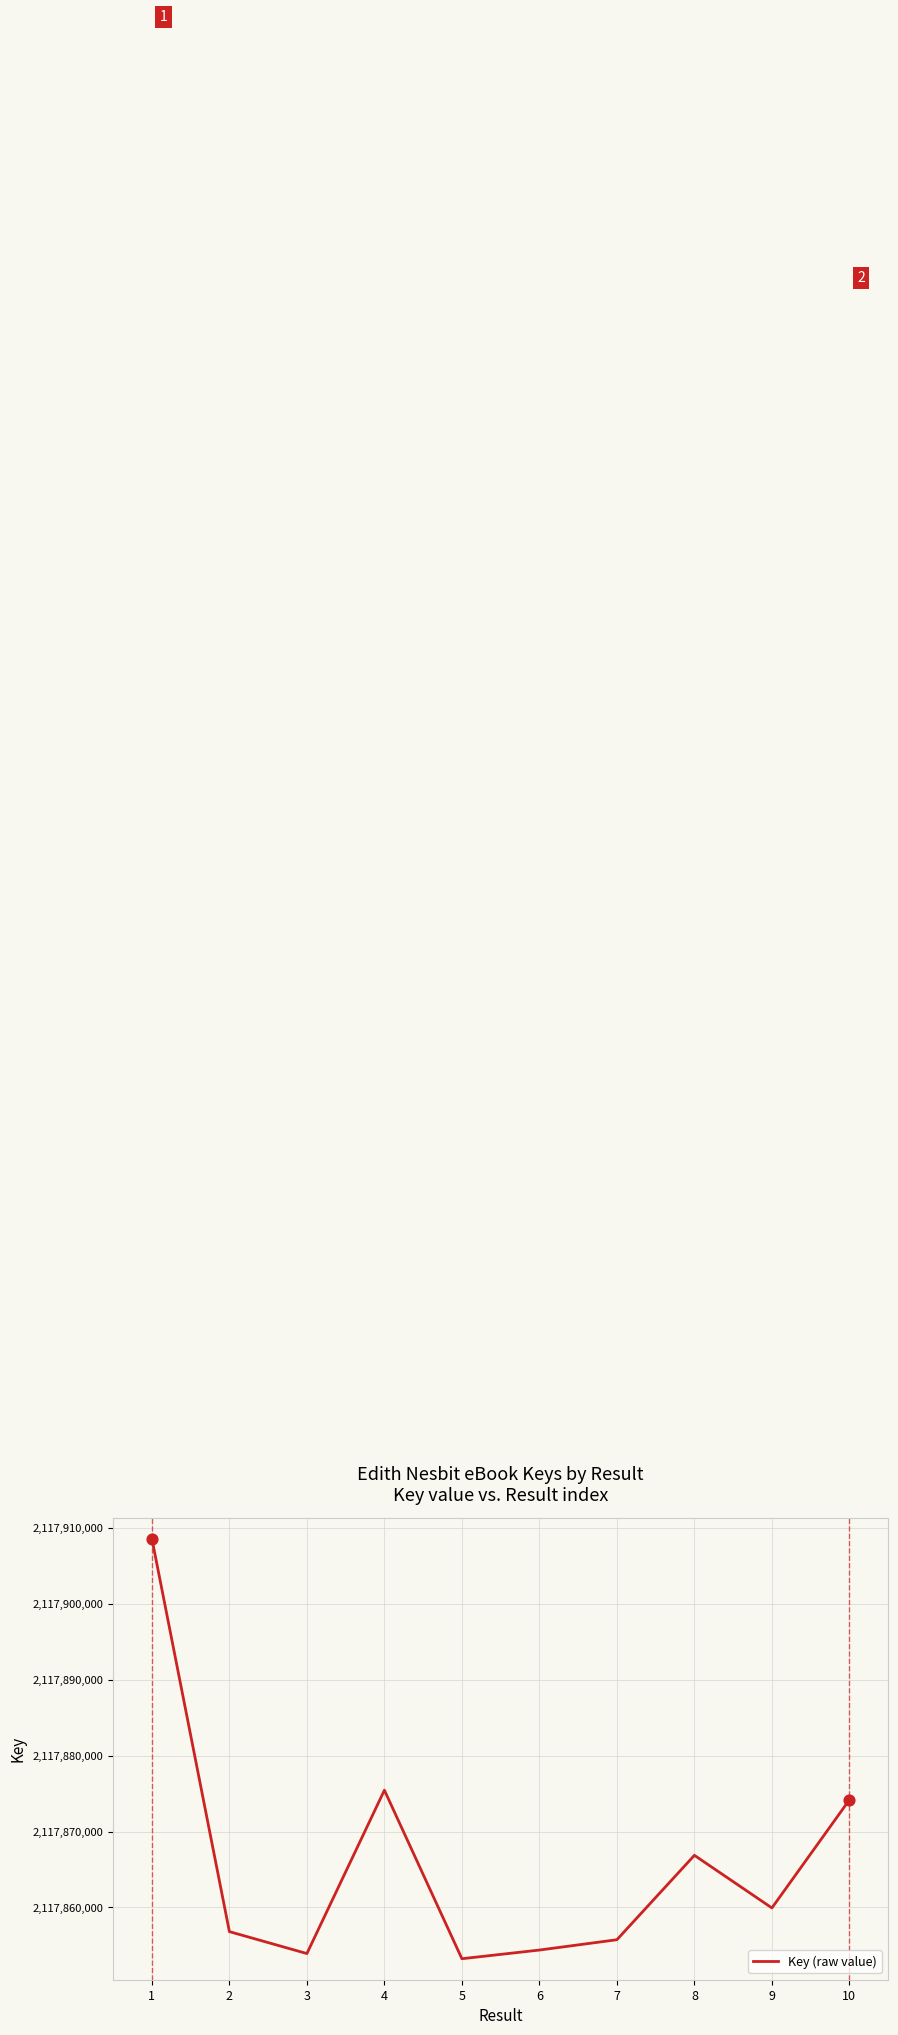

What is the change in value from 2 to 5?

-3570